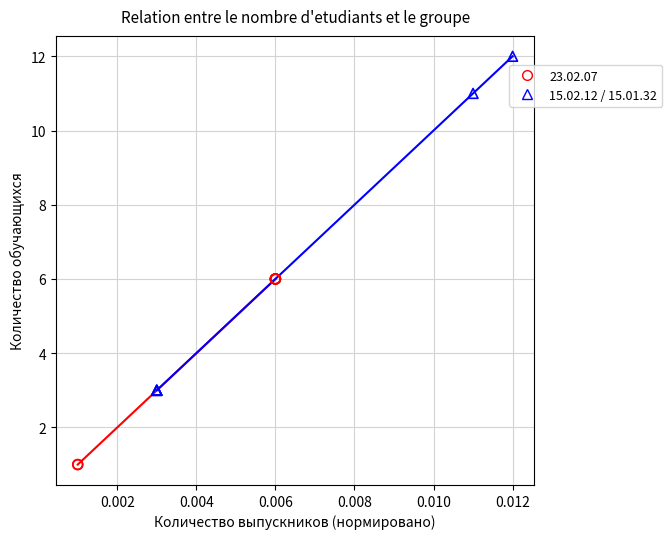

Which series has the largest Y range (max minus min)?

15.02.12 / 15.01.32